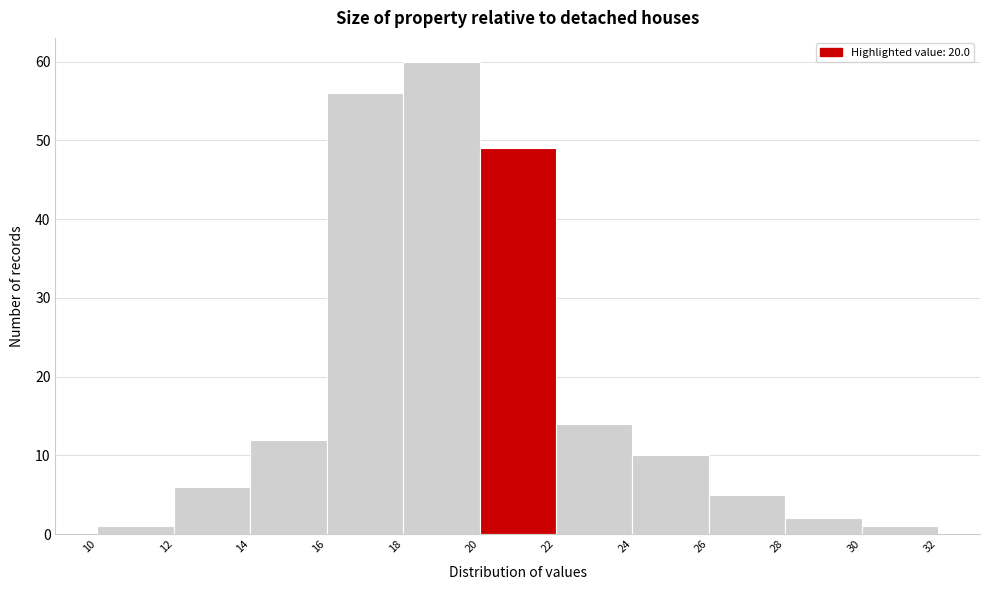

How tall is the bar that spans 22 to 24 on the x-axis? The values are not printed on the chart, so give them approximately, as read against the axis.

14